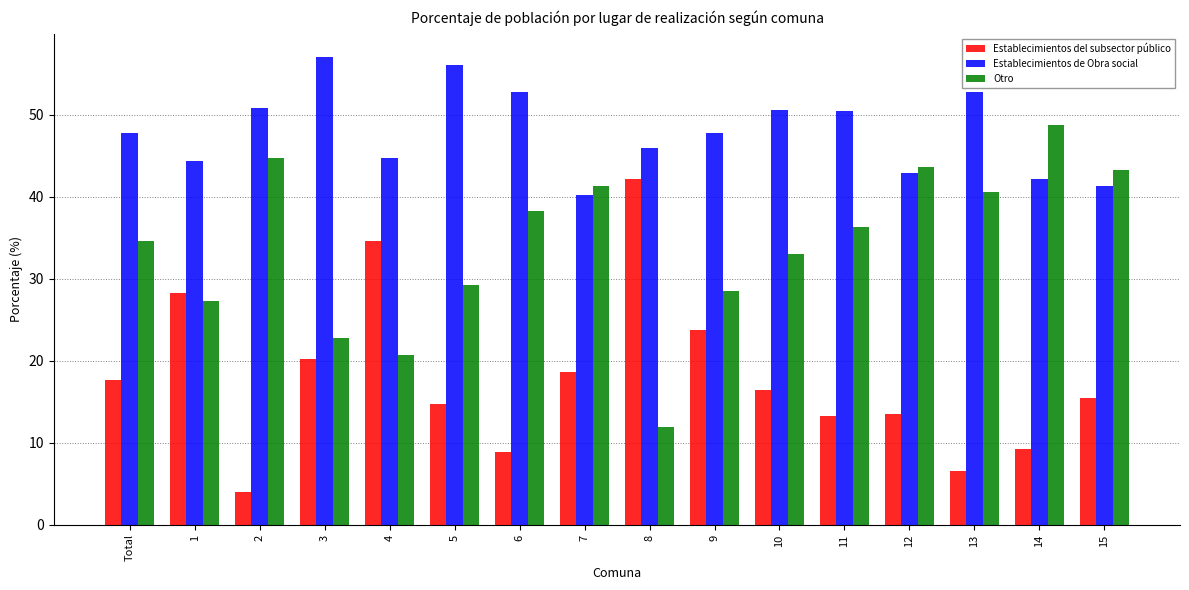

Which category has the highest value in the Establecimientos del subsector público series?

8